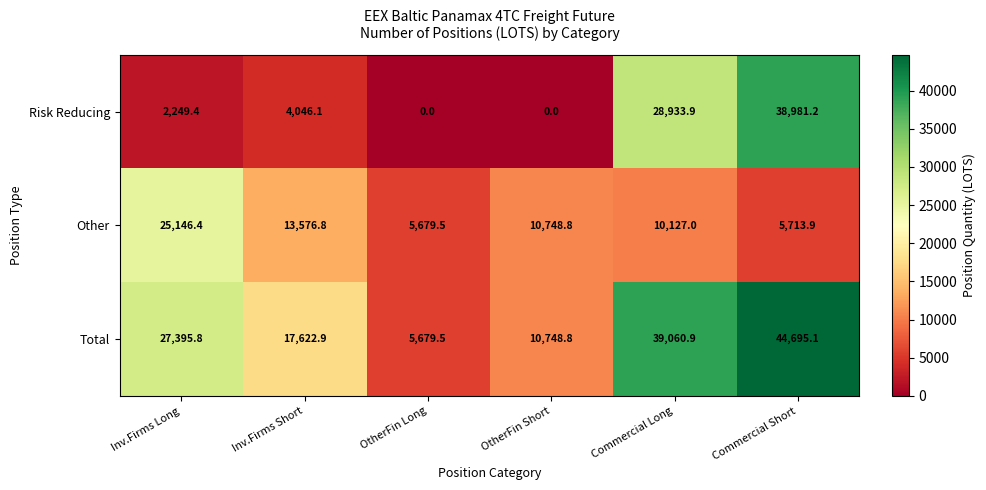

What is the difference between the maximum and minimum values in the Other series?

19466.9